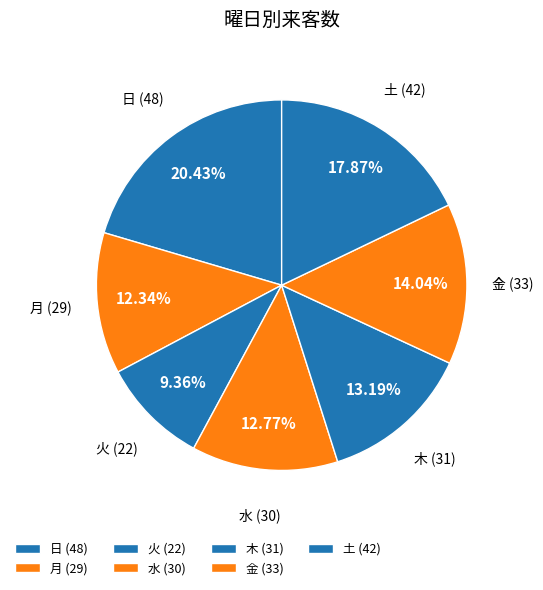

Which has a higher value, 日 or 水?

日